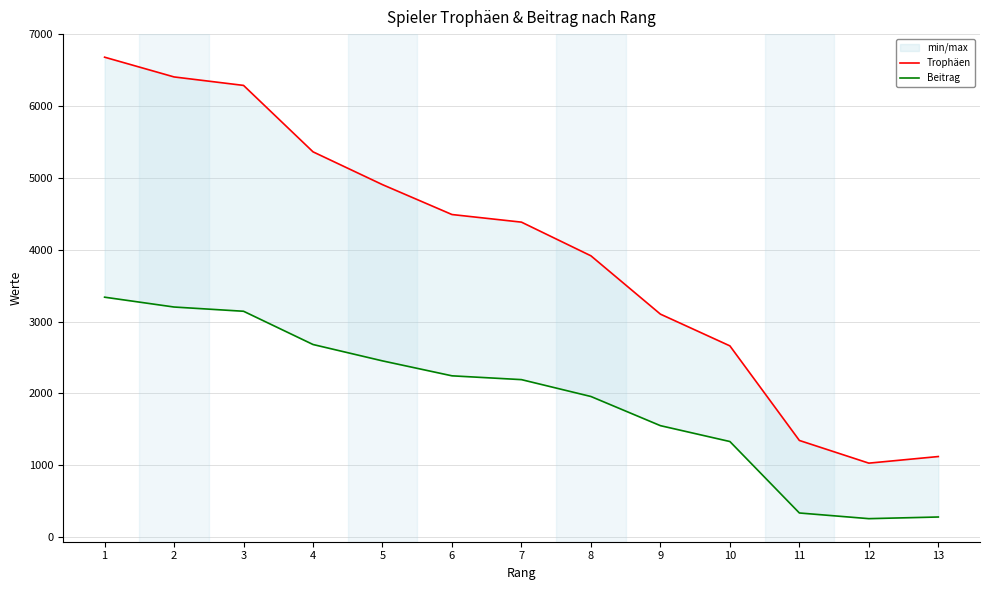

At which category does the chart reach its peak across all series?

1